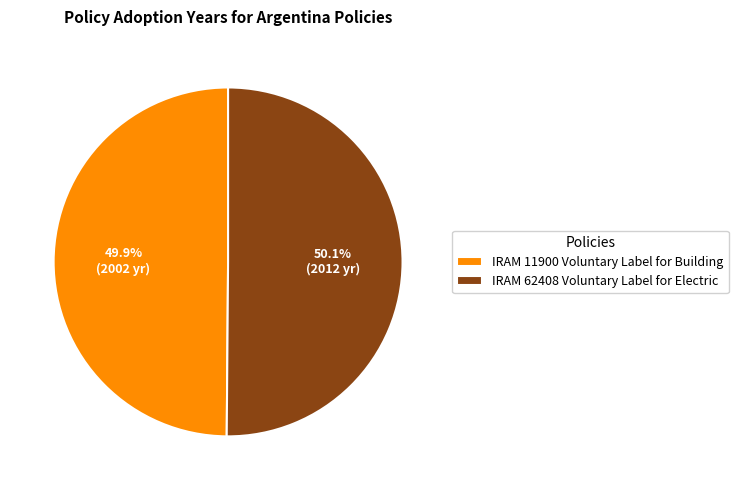

What percentage is the IRAM 11900 Voluntary Label for Building slice, to the nearest percent?

50%